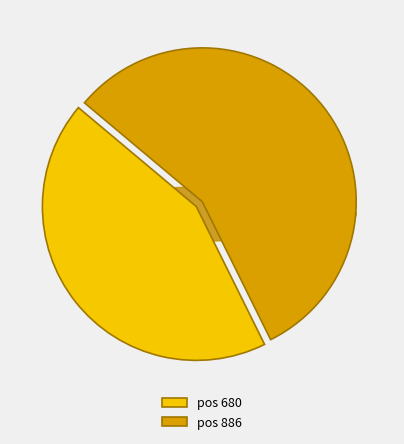

How much of the chart is everything except 886?

43.4%